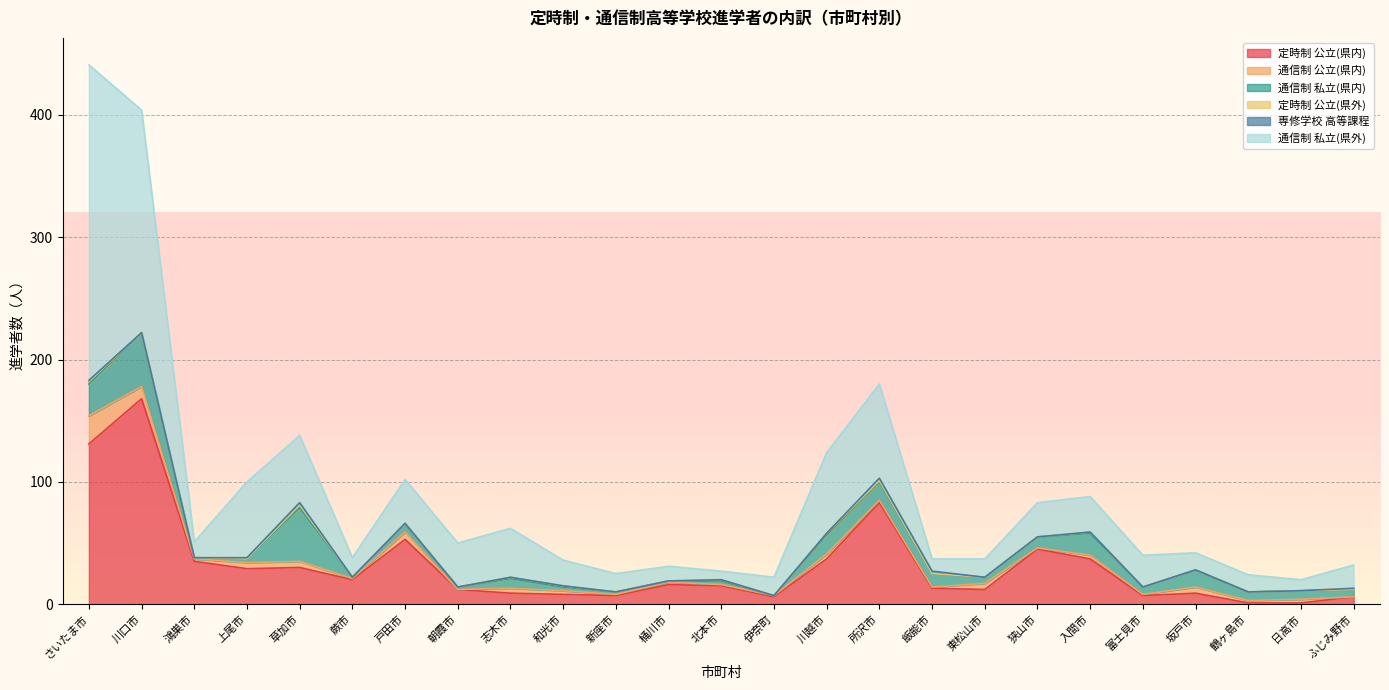

Read the 通信制_私立_県内_計 value at 坂戸市, to the nearest 5.

15